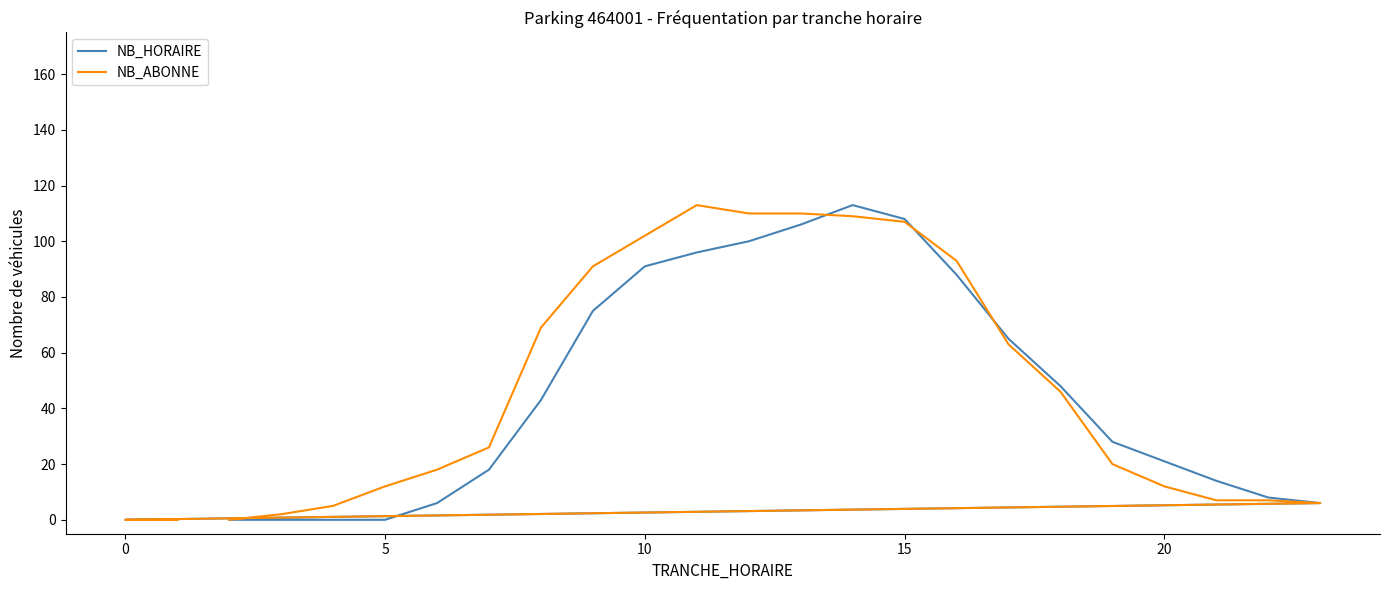

How many data points does each series have?

24